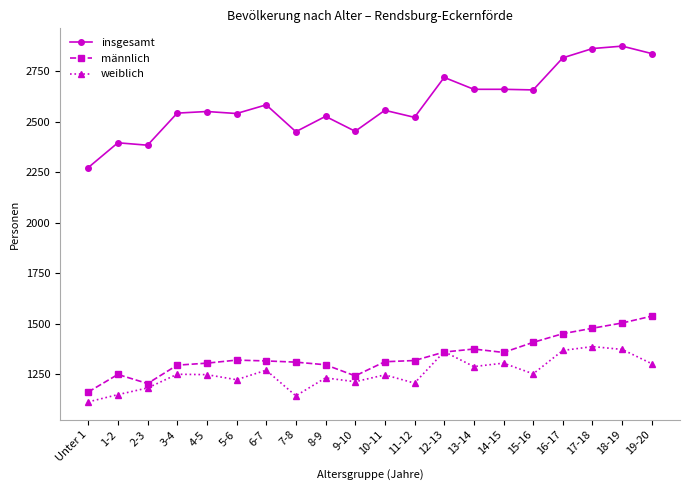

Which series has the largest total across all categories?

insgesamt